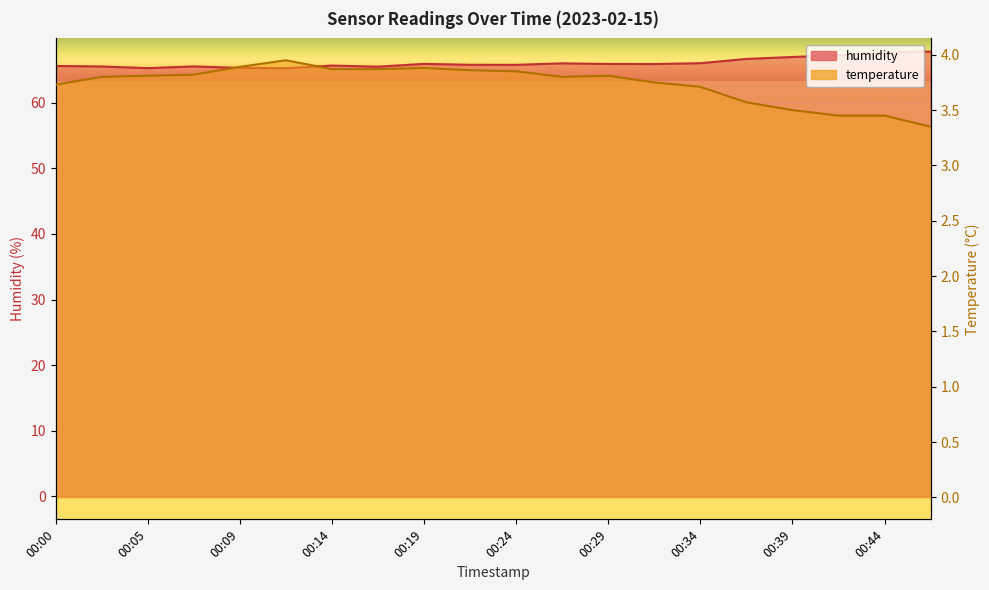

What is the difference between the highest and lowest values at 00:07?

61.7